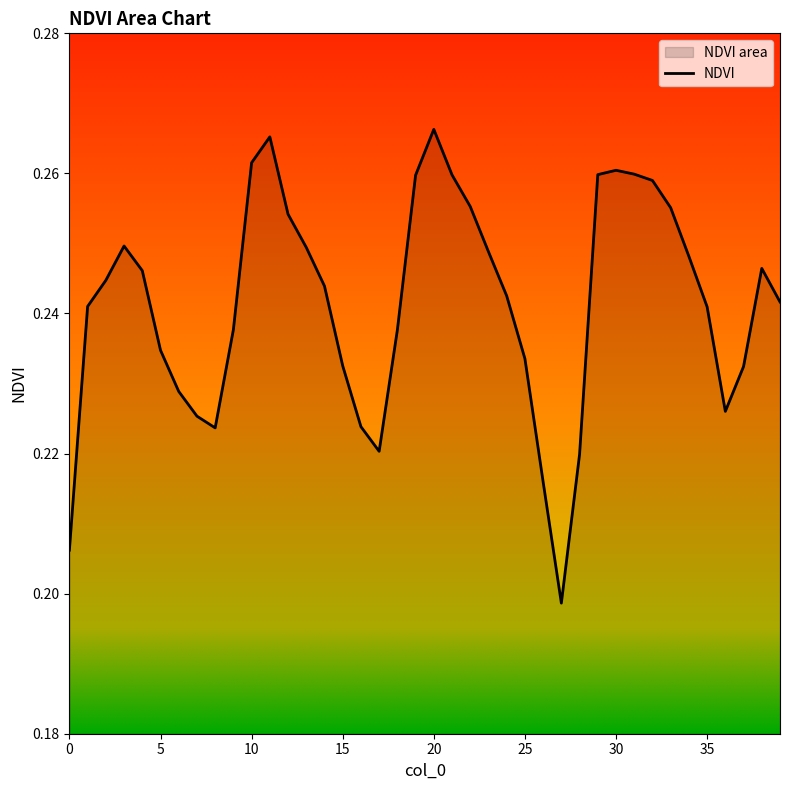

How many categories are shown in the chart?

40